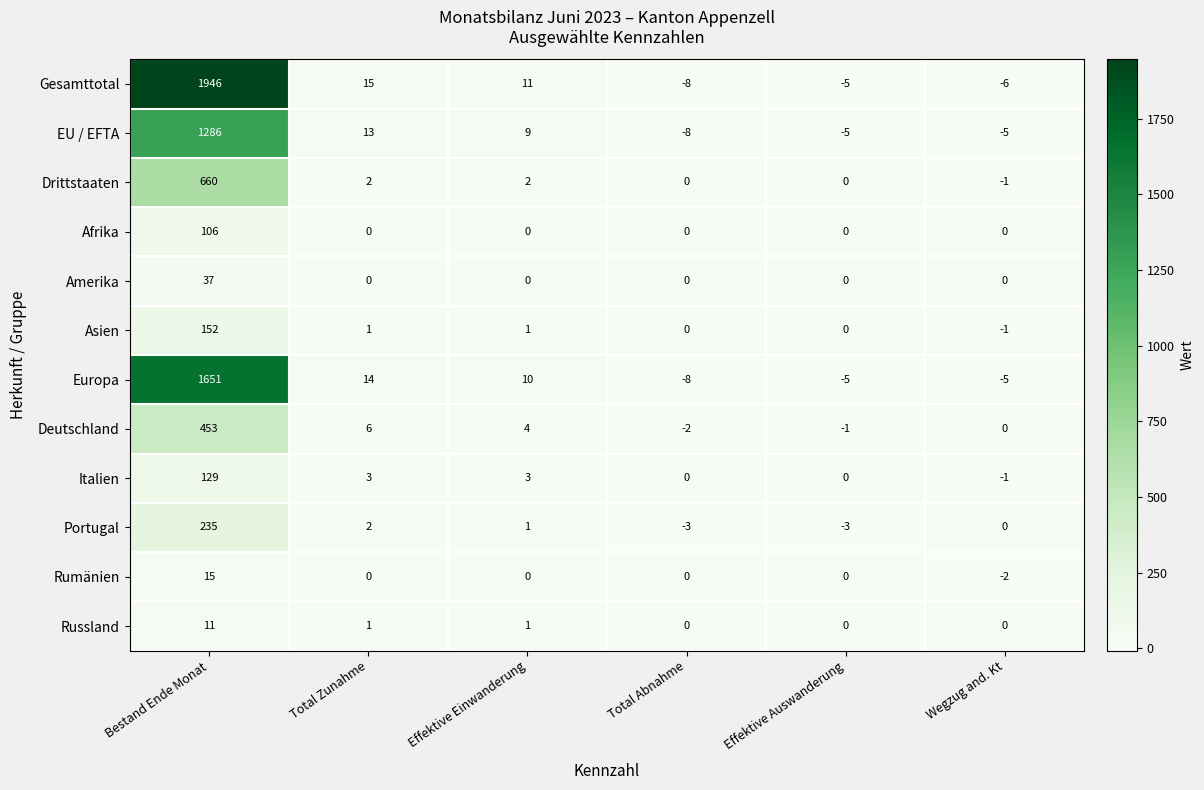

Which category has the lowest value across all series?

Total Abnahme